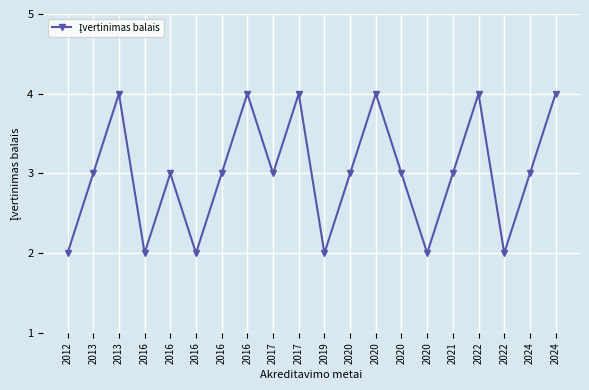

At which label does the data first exceed 3?

2013